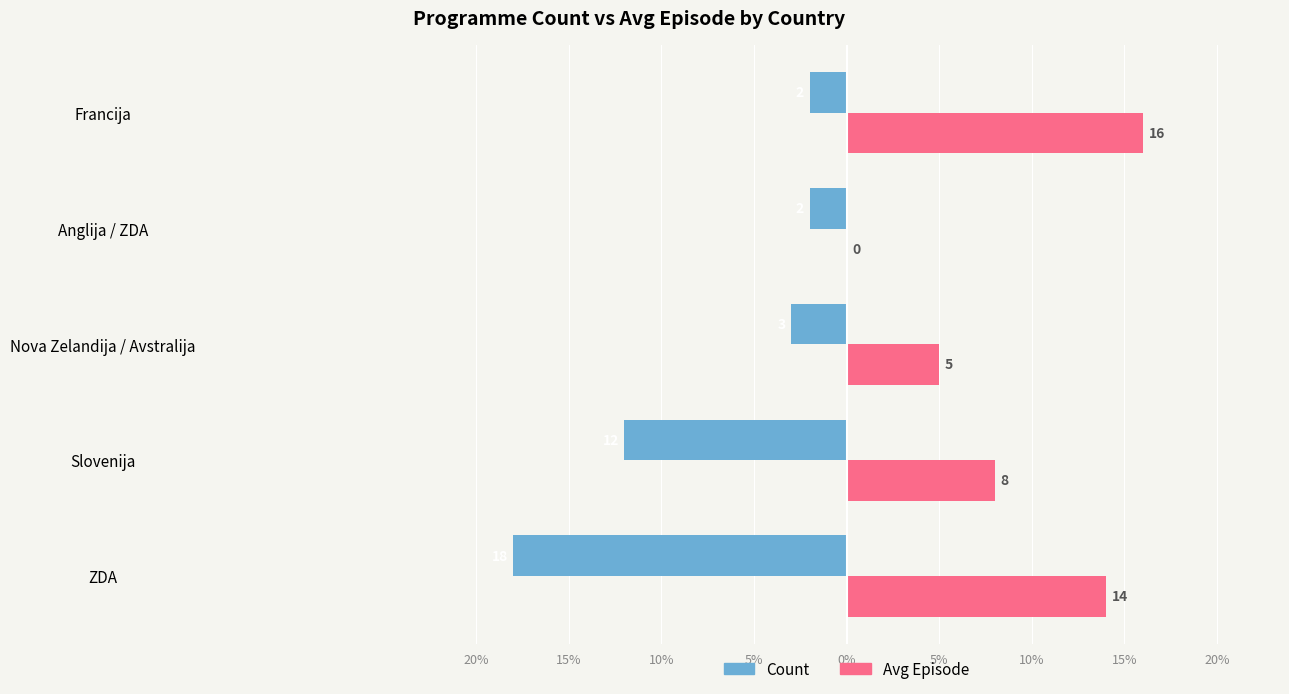

What are all the series names shown in the legend?

Count, Avg Episode